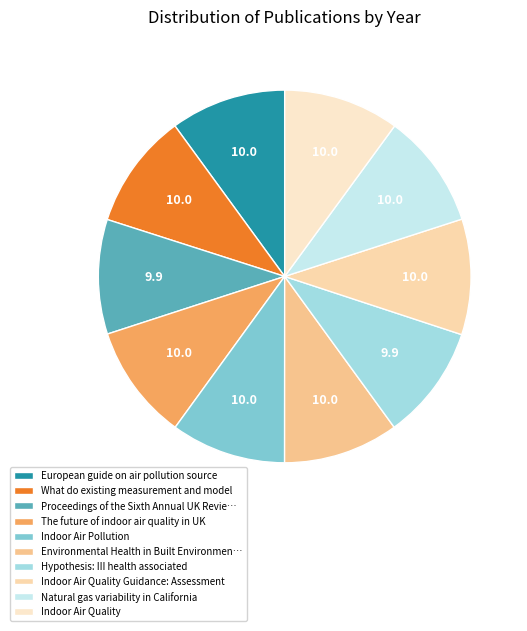

To the nearest percent, what percentage of the pie is European guide on air pollution source?

10%